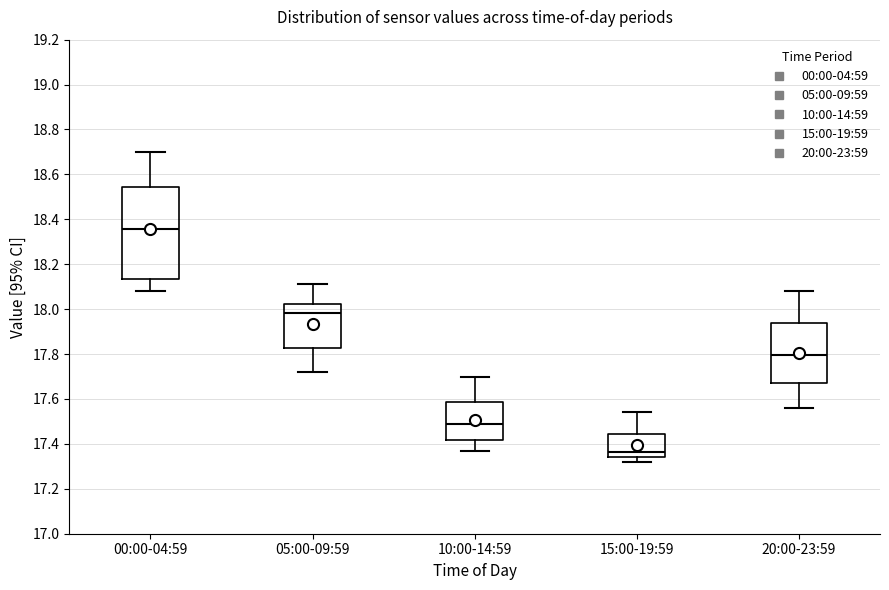

Which box is the tallest, from its lower edge to its upper edge?

00:00-04:59